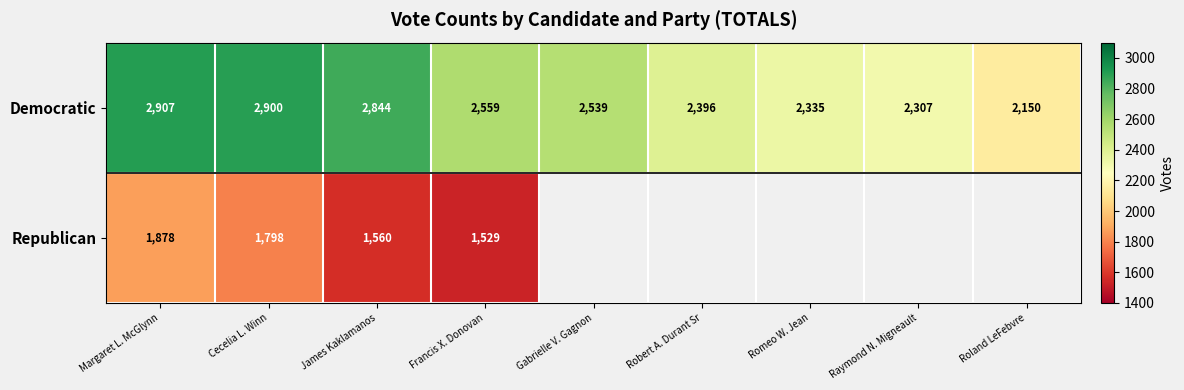

At which category is the sum across all series the highest?

Margaret L. McGlynn